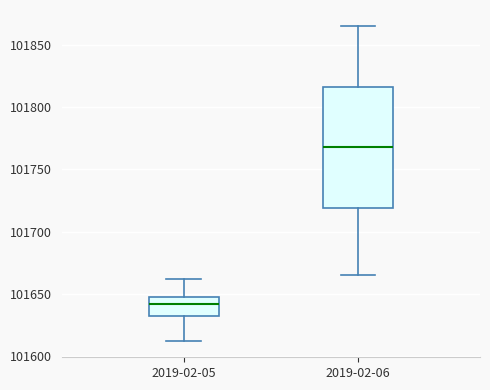

Which box is the tallest, from its lower edge to its upper edge?

2019-02-06